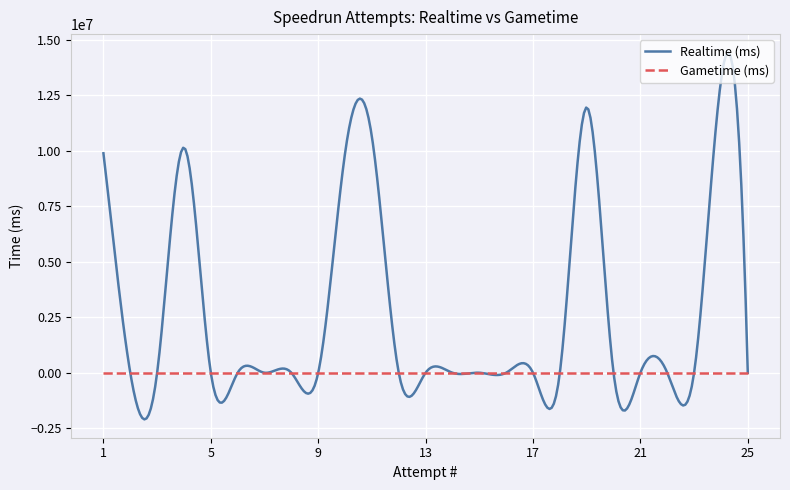

Rank the series by their average value, from lowest to highest.

Gametime (ms), Realtime (ms)